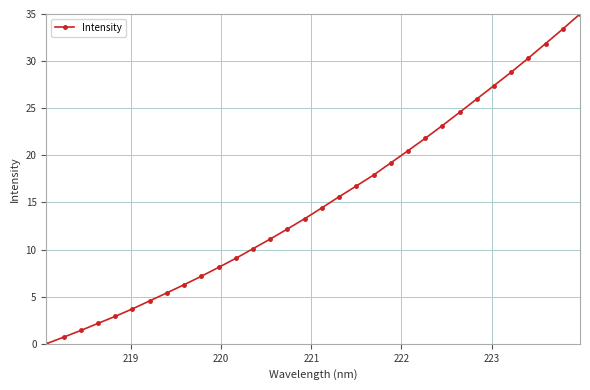

What is the greatest value displayed?

35.0